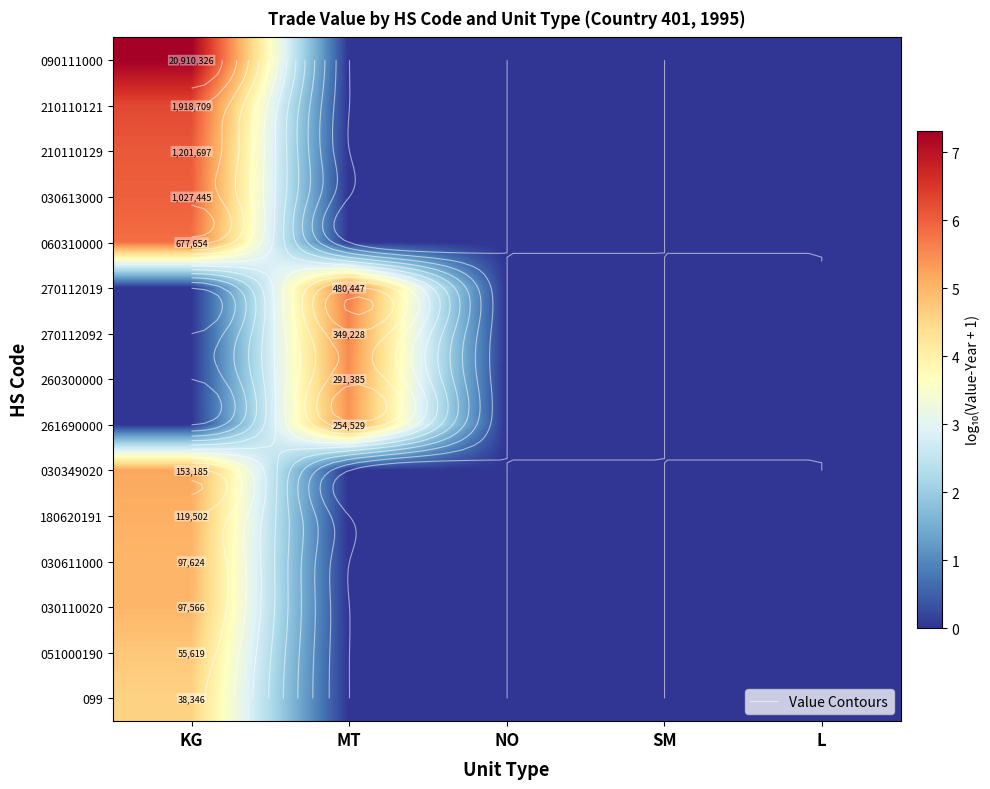

List the series in order of their peak value, lowest first.

099, 051000190, 030110020, 030611000, 180620191, 030349020, 261690000, 260300000, 270112092, 270112019, 060310000, 030613000, 210110129, 210110121, 090111000